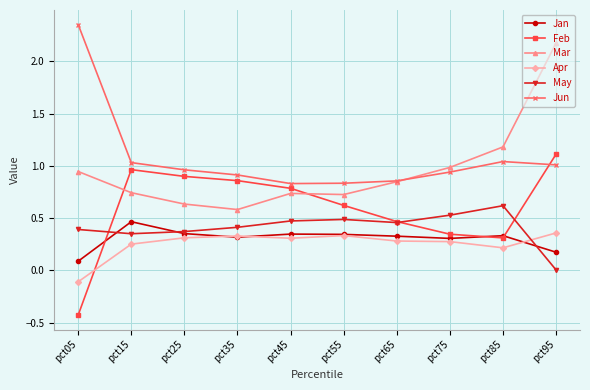

True or false: Mar has a value of 0.9 at pct05.

True